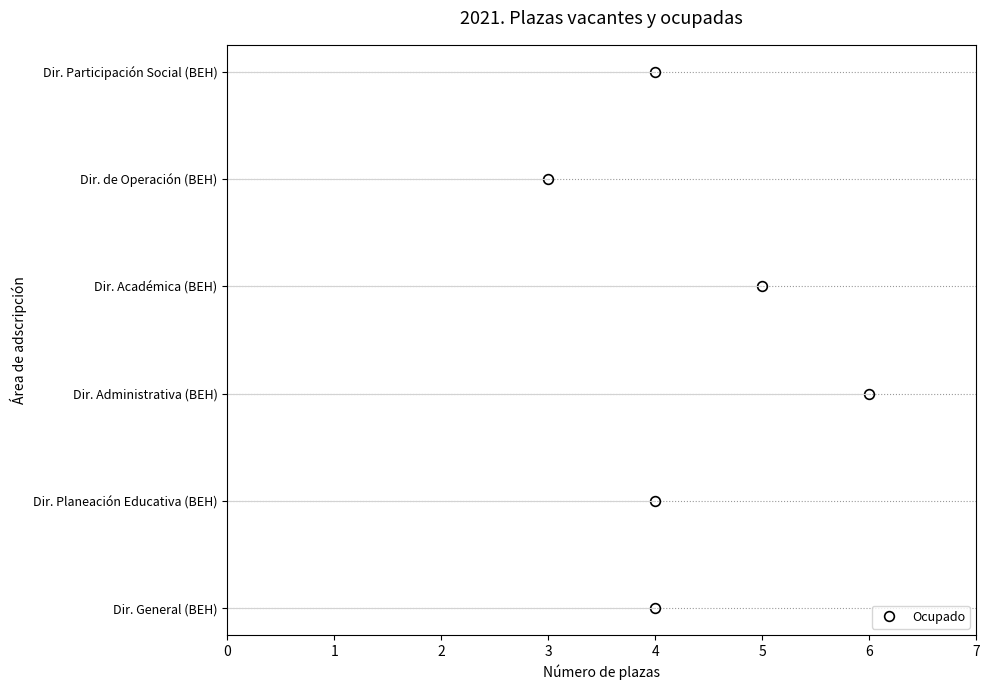

Rank the categories by value from highest to lowest.

Dirección Administrativa (BEH), Dirección Académica (BEH), Dirección General (BEH), Dirección de Planeación Educativa (BEH), Dirección de Participación Social (BEH), Dirección de Operación (BEH)